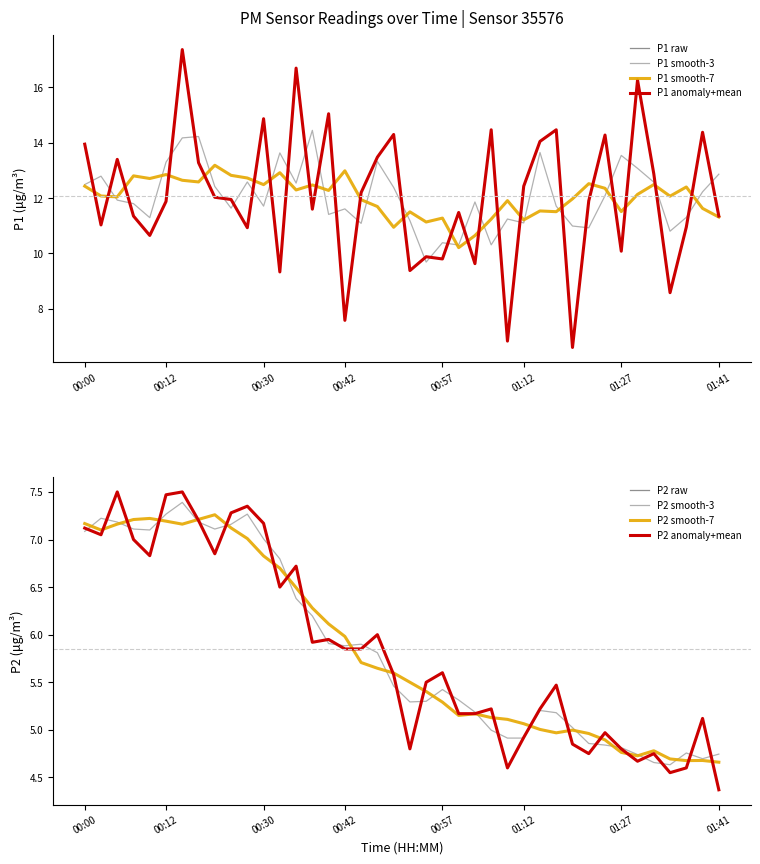

What is the label of the 26th point from the left?

01:07